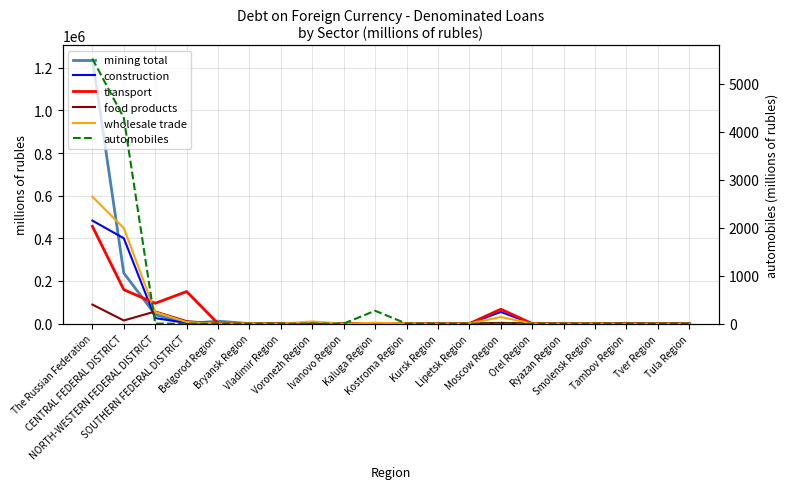

True or false: construction and automobiles cross at least once.

False